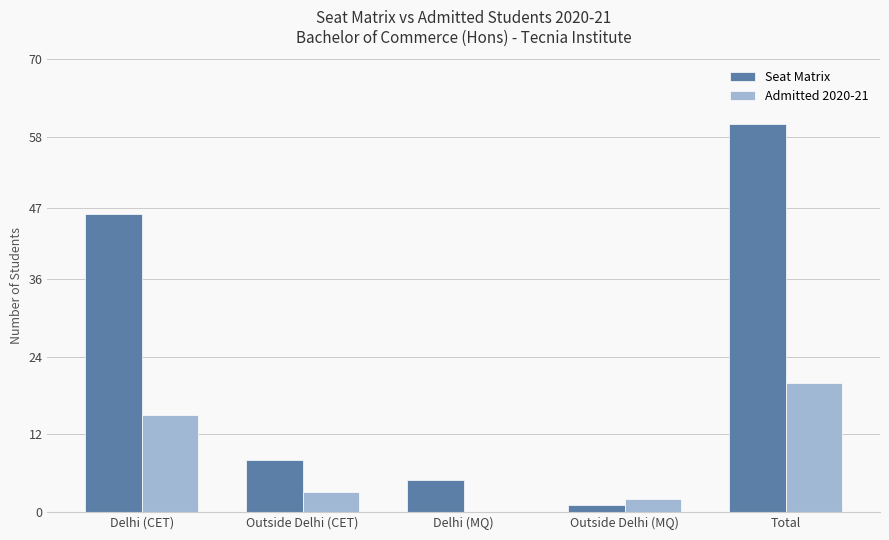

What is the sum of all Seat Matrix values?

120